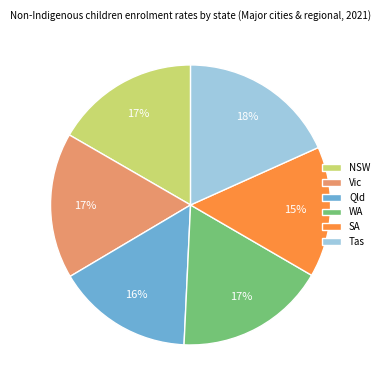

True or false: SA accounts for 15% of the total.

True